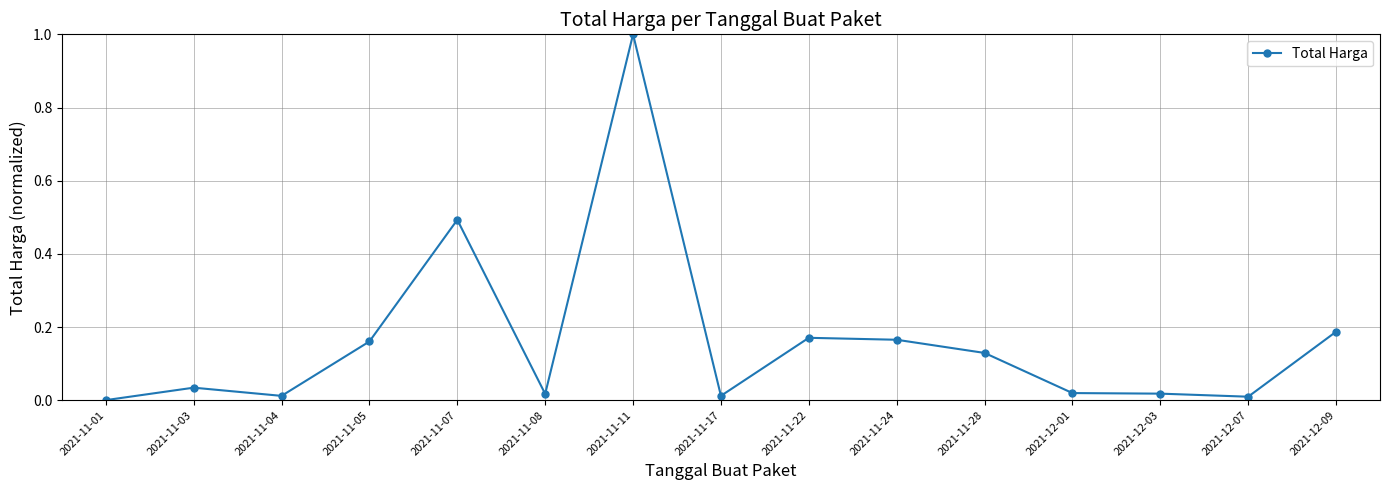

What is the label of the 12th point from the right?

2021-11-05